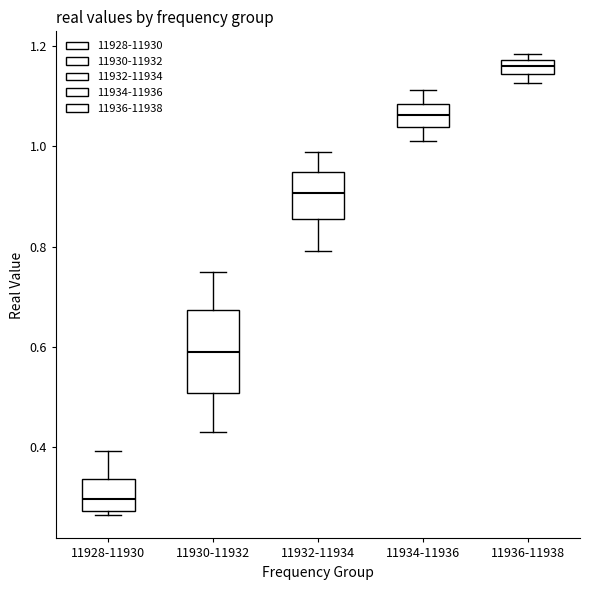

Which box's median line is the highest?

11936-11938